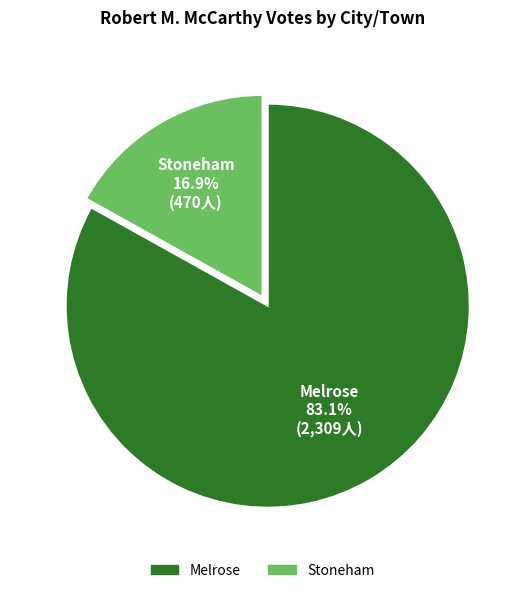

Does any single category account for the majority?

Yes